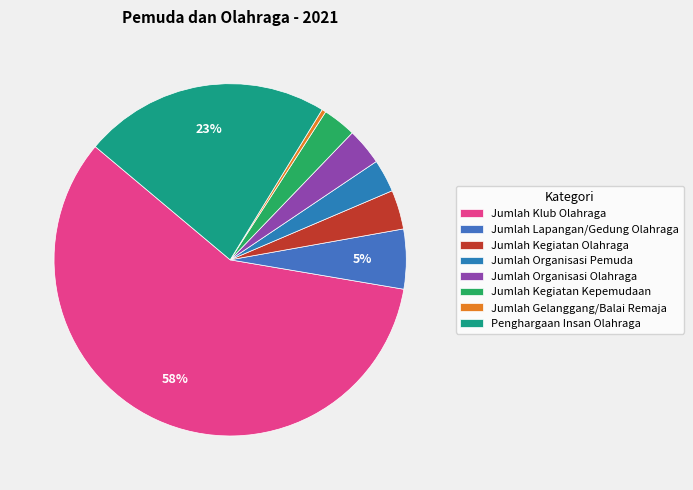

What portion of the pie excludes Penghargaan Insan Olahraga?

77.4%